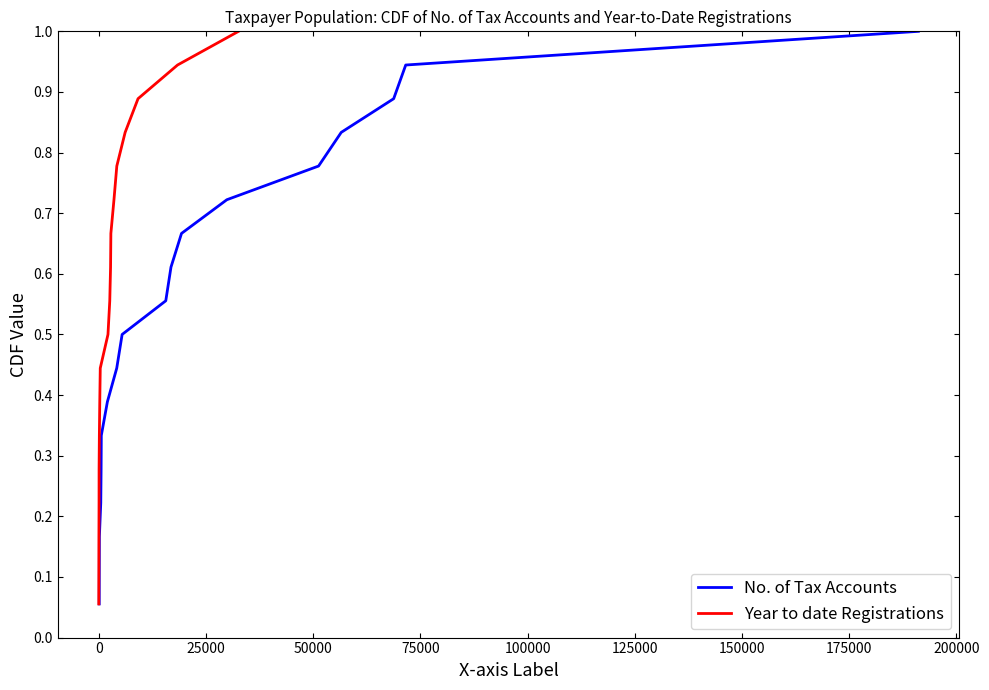

Rank the series at 100000 from highest to lowest value.

No. of Tax Accounts, Year to date Registrations